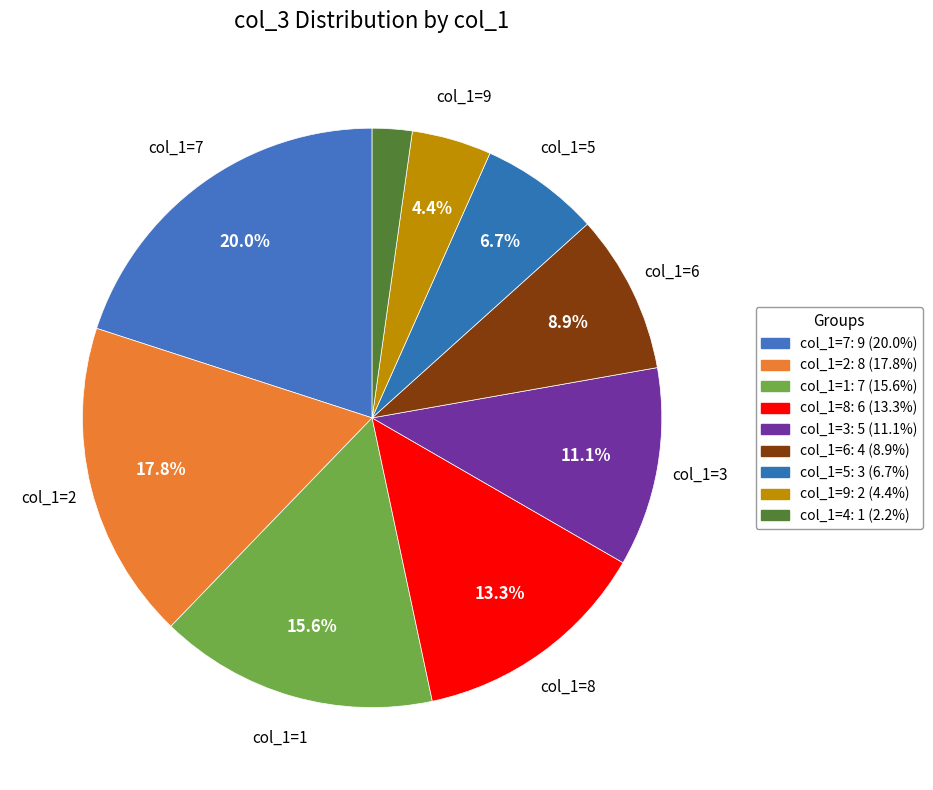

How many segments does this pie chart have?

9